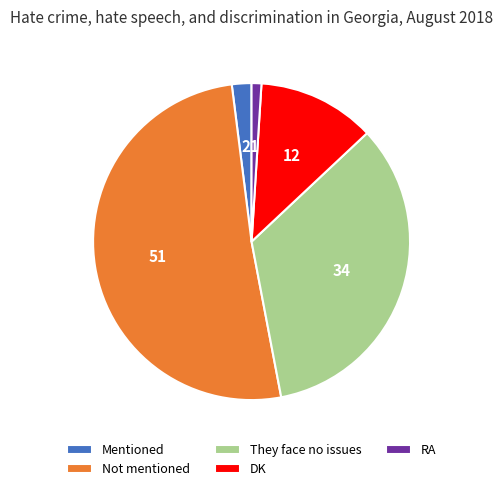

Is there any slice that represents more than half of the pie?

Yes